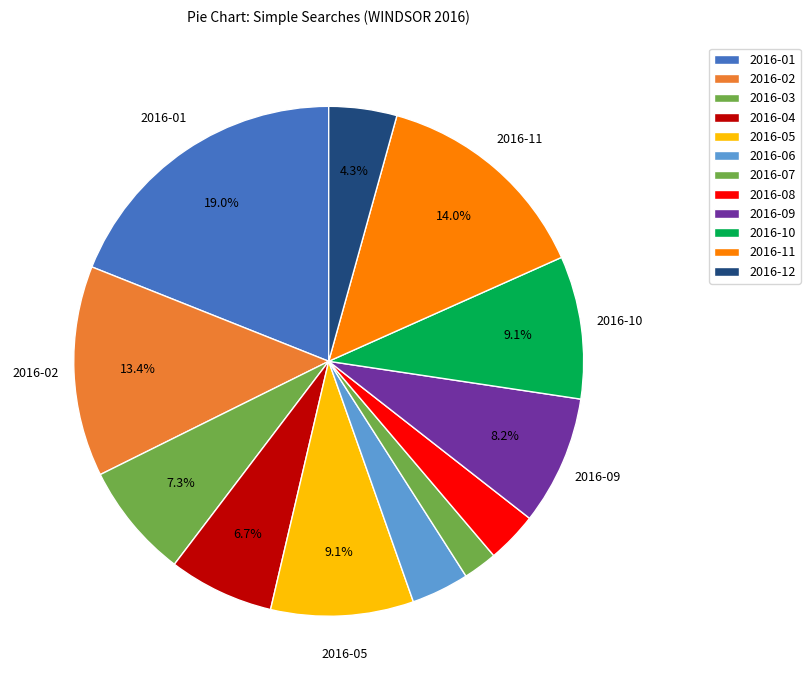

Combined, what portion of the pie is 2016-06 and 2016-02?

17.0%